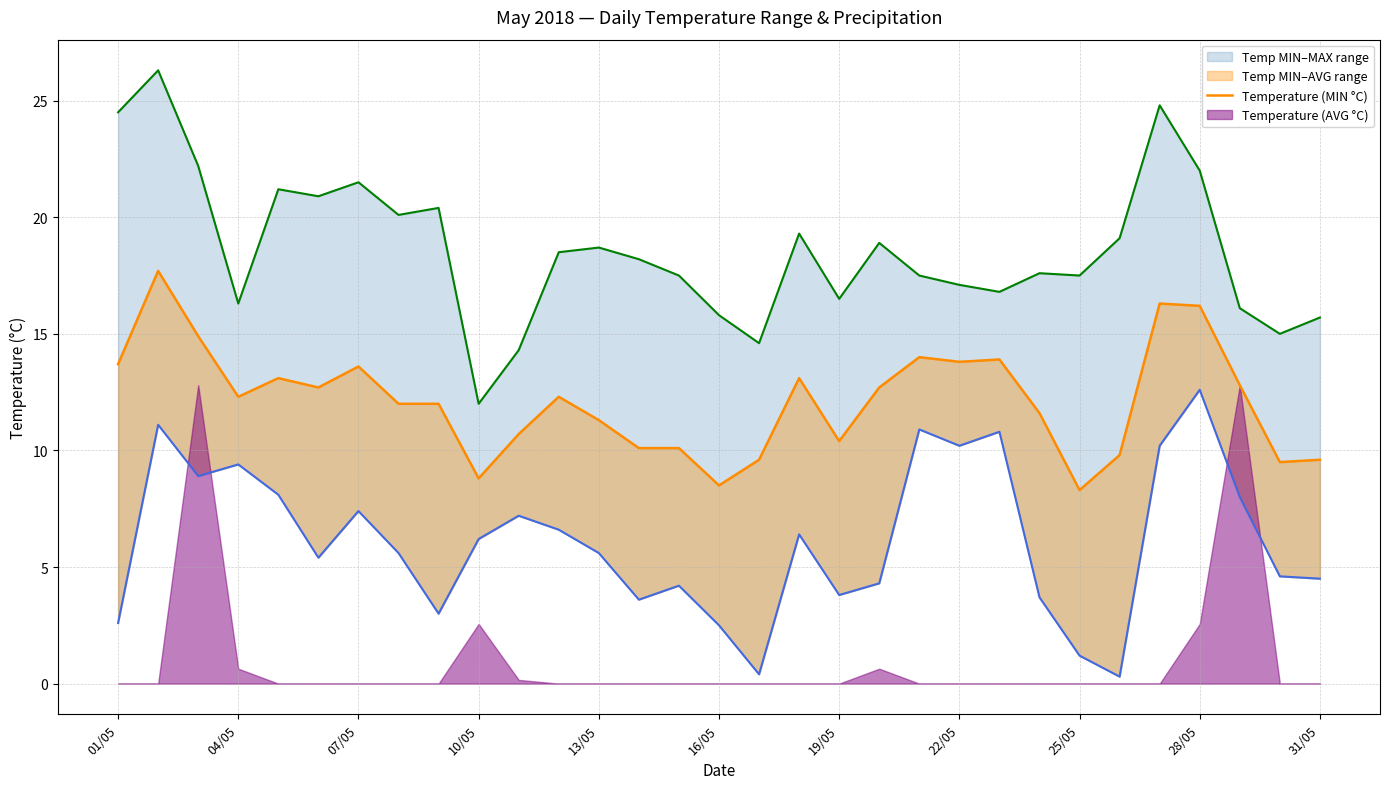

Reading left to right, transcribe all the data shown in this chart.

Temperature (MIN °C): 2.6	11.1	8.9	9.4	8.1	5.4	7.4	5.6	3.0	6.2	7.2	6.6	5.6	3.6	4.2	2.5	0.4	6.4	3.8	4.3	10.9	10.2	10.8	3.7	1.2	0.3	10.2	12.6	8.0	4.6	4.5
Temperature (AVG °C): 13.7	17.7	14.9	12.3	13.1	12.7	13.6	12.0	12.0	8.8	10.7	12.3	11.3	10.1	10.1	8.5	9.6	13.1	10.4	12.7	14.0	13.8	13.9	11.6	8.3	9.8	16.3	16.2	12.8	9.5	9.6
Temperature (MAX °C): 24.5	26.3	22.2	16.3	21.2	20.9	21.5	20.1	20.4	12.0	14.3	18.5	18.7	18.2	17.5	15.8	14.6	19.3	16.5	18.9	17.5	17.1	16.8	17.6	17.5	19.1	24.8	22.0	16.1	15.0	15.7